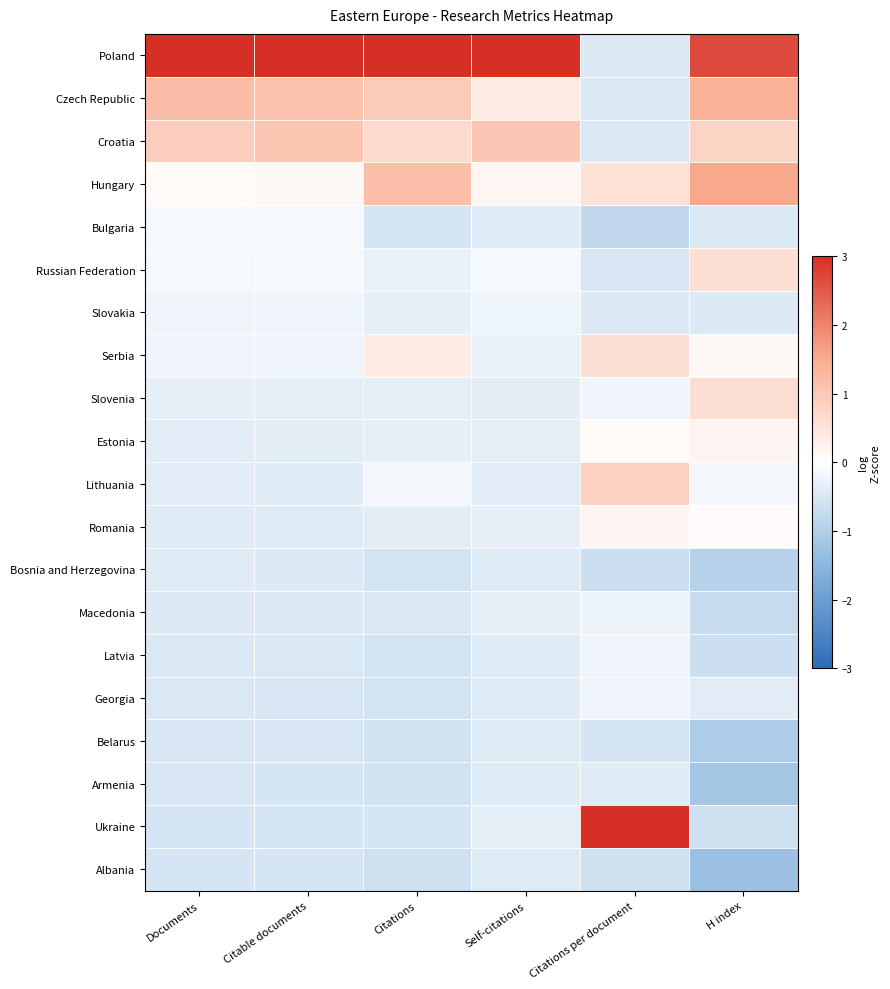

Reading left to right, what are all the values shown in this chart?

Poland: Documents=3.9	Citable documents=3.9	Citations=3.7	Self-citations=4.1	Citations per document=-0.4	H index=2.7
Czech Republic: Documents=1.2	Citable documents=1.1	Citations=0.9	Self-citations=0.4	Citations per document=-0.5	H index=1.4
Croatia: Documents=0.9	Citable documents=1.0	Citations=0.7	Self-citations=1.0	Citations per document=-0.5	H index=0.8
Hungary: Documents=0.1	Citable documents=0.1	Citations=1.2	Self-citations=0.1	Citations per document=0.5	H index=1.6
Bulgaria: Documents=-0.1	Citable documents=-0.1	Citations=-0.5	Self-citations=-0.4	Citations per document=-0.8	H index=-0.5
Russian Federation: Documents=-0.1	Citable documents=-0.1	Citations=-0.3	Self-citations=-0.1	Citations per document=-0.5	H index=0.6
Slovakia: Documents=-0.2	Citable documents=-0.2	Citations=-0.3	Self-citations=-0.2	Citations per document=-0.4	H index=-0.4
Serbia: Documents=-0.2	Citable documents=-0.2	Citations=0.4	Self-citations=-0.3	Citations per document=0.6	H index=0.1
Slovenia: Documents=-0.3	Citable documents=-0.3	Citations=-0.3	Self-citations=-0.4	Citations per document=-0.2	H index=0.6
Estonia: Documents=-0.4	Citable documents=-0.4	Citations=-0.3	Self-citations=-0.3	Citations per document=0.1	H index=0.2
Lithuania: Documents=-0.4	Citable documents=-0.4	Citations=-0.2	Self-citations=-0.4	Citations per document=0.8	H index=-0.1
Romania: Documents=-0.4	Citable documents=-0.4	Citations=-0.4	Self-citations=-0.3	Citations per document=0.2	H index=0.1
Bosnia and Herzegovina: Documents=-0.4	Citable documents=-0.4	Citations=-0.6	Self-citations=-0.4	Citations per document=-0.7	H index=-1.0
Macedonia: Documents=-0.4	Citable documents=-0.4	Citations=-0.5	Self-citations=-0.3	Citations per document=-0.2	H index=-0.7
Latvia: Documents=-0.5	Citable documents=-0.5	Citations=-0.6	Self-citations=-0.4	Citations per document=-0.2	H index=-0.7
Georgia: Documents=-0.5	Citable documents=-0.5	Citations=-0.6	Self-citations=-0.4	Citations per document=-0.2	H index=-0.4
Belarus: Documents=-0.5	Citable documents=-0.5	Citations=-0.6	Self-citations=-0.4	Citations per document=-0.5	H index=-1.1
Armenia: Documents=-0.5	Citable documents=-0.5	Citations=-0.6	Self-citations=-0.4	Citations per document=-0.4	H index=-1.2
Ukraine: Documents=-0.5	Citable documents=-0.5	Citations=-0.5	Self-citations=-0.3	Citations per document=3.9	H index=-0.6
Albania: Documents=-0.5	Citable documents=-0.5	Citations=-0.6	Self-citations=-0.4	Citations per document=-0.6	H index=-1.3